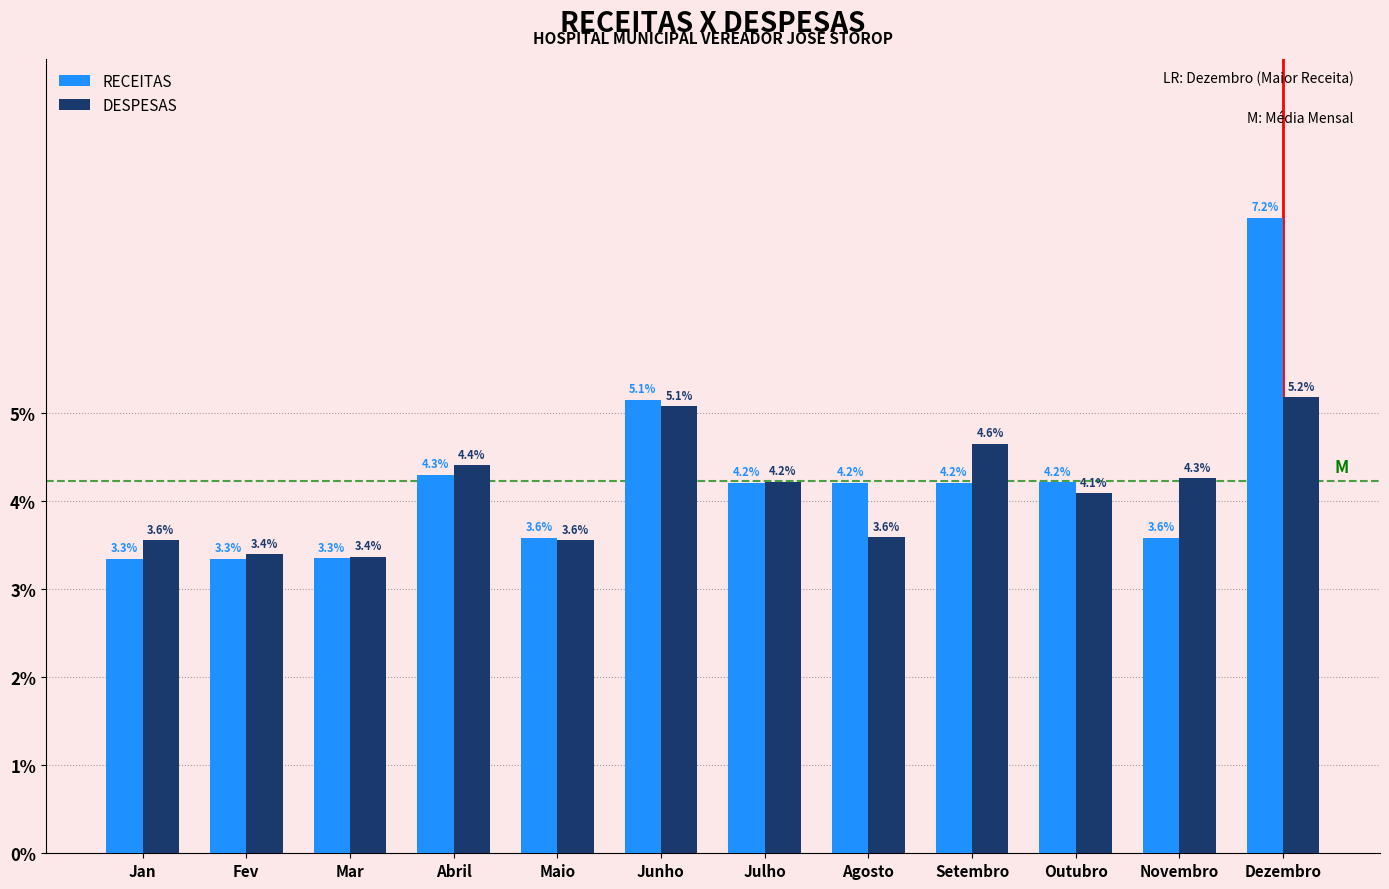

Reading left to right, what are all the values shown in this chart?

RECEITAS: 3.3	3.3	3.3	4.3	3.6	5.1	4.2	4.2	4.2	4.2	3.6	7.2
DESPESAS: 3.6	3.4	3.4	4.4	3.6	5.1	4.2	3.6	4.6	4.1	4.3	5.2